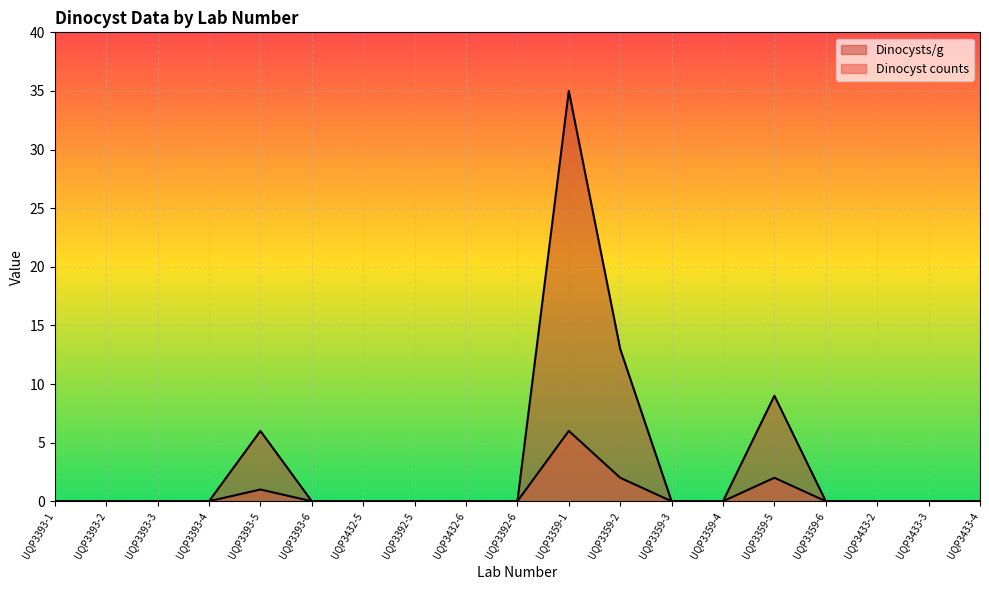

Rank the series at UQP3432-6 from highest to lowest value.

Dinocyst counts, Dinocysts/g